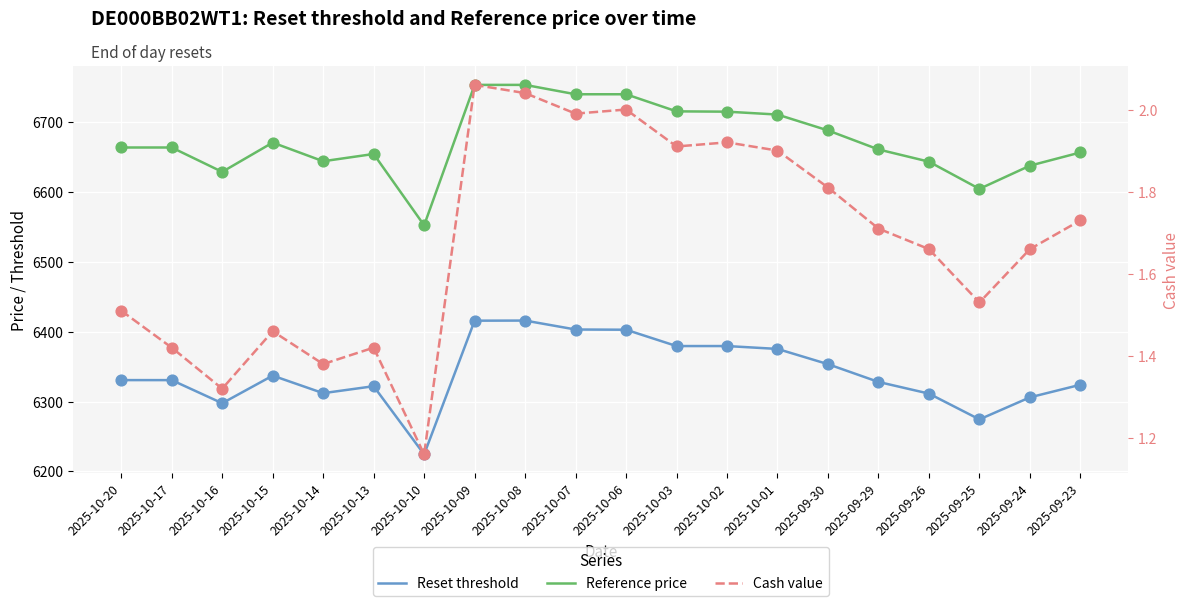

What are all the series names shown in the legend?

Reset threshold, Reference price, Cash value